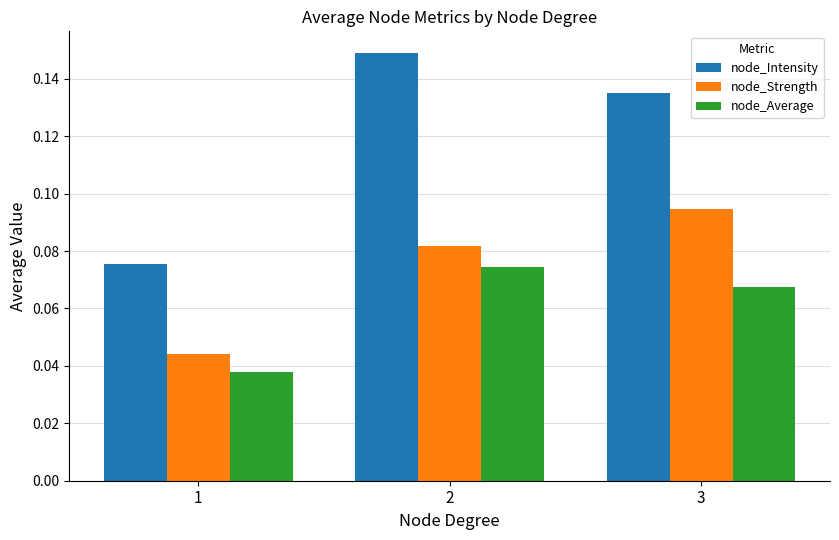

What is the sum of all node_Intensity values?

0.4